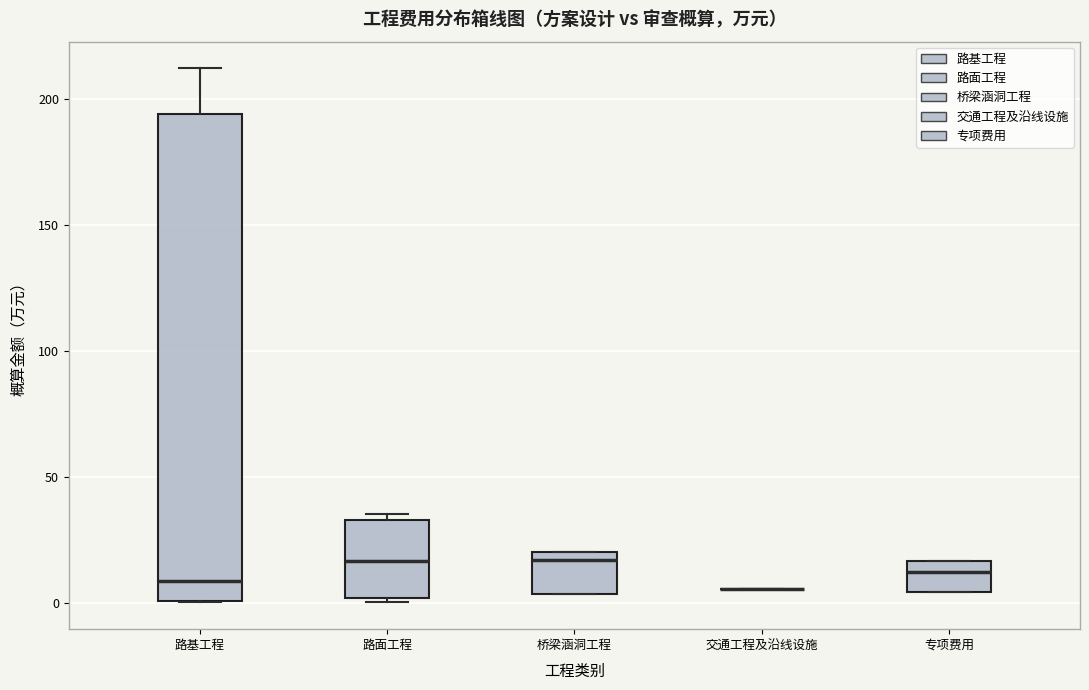

Comparing the boxes themselves (not the whiskers), which one is the tallest?

路基工程